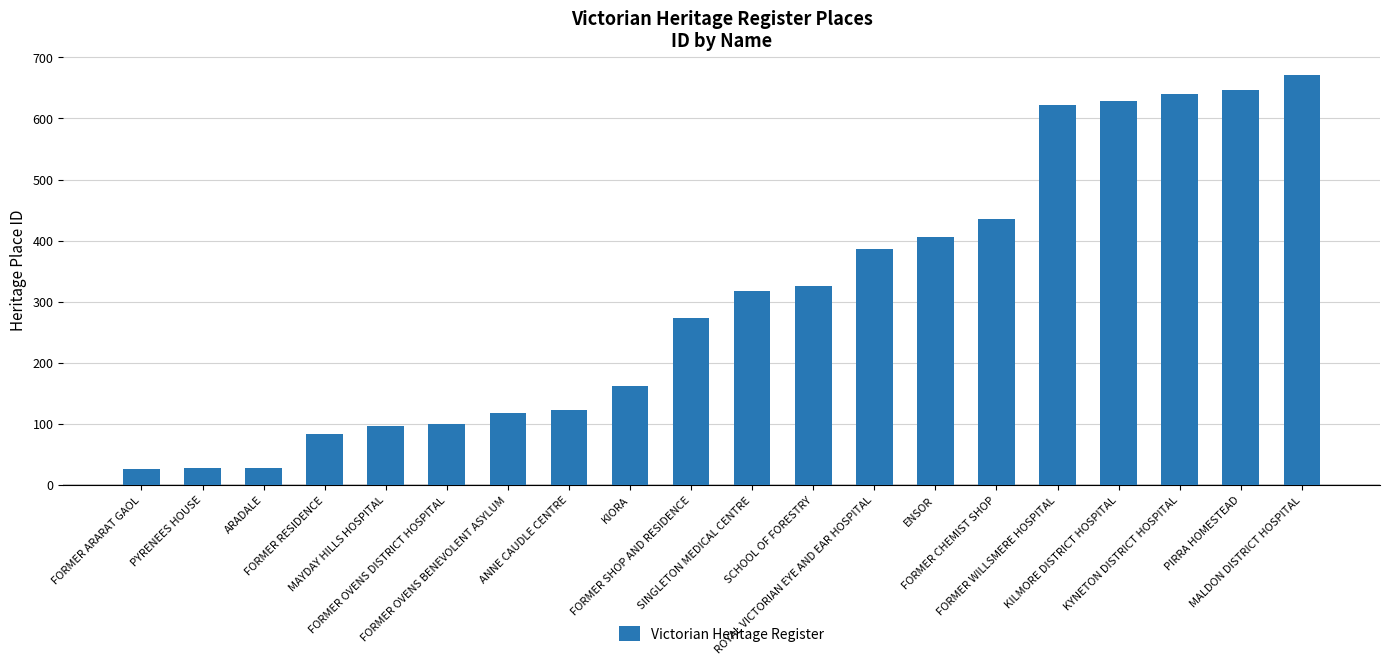

The chart shows a value of 100 at FORMER OVENS DISTRICT HOSPITAL. True or false?

True